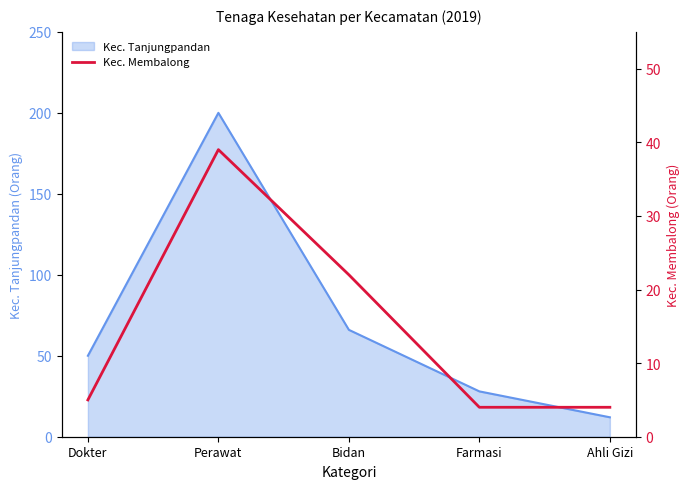

How many lines are shown in the chart?

1